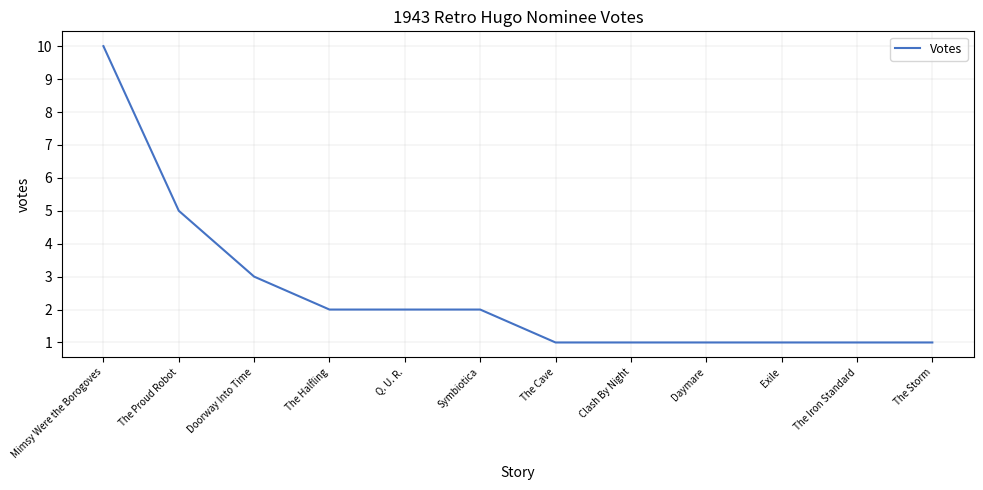

Count the number of data series in this chart.

1